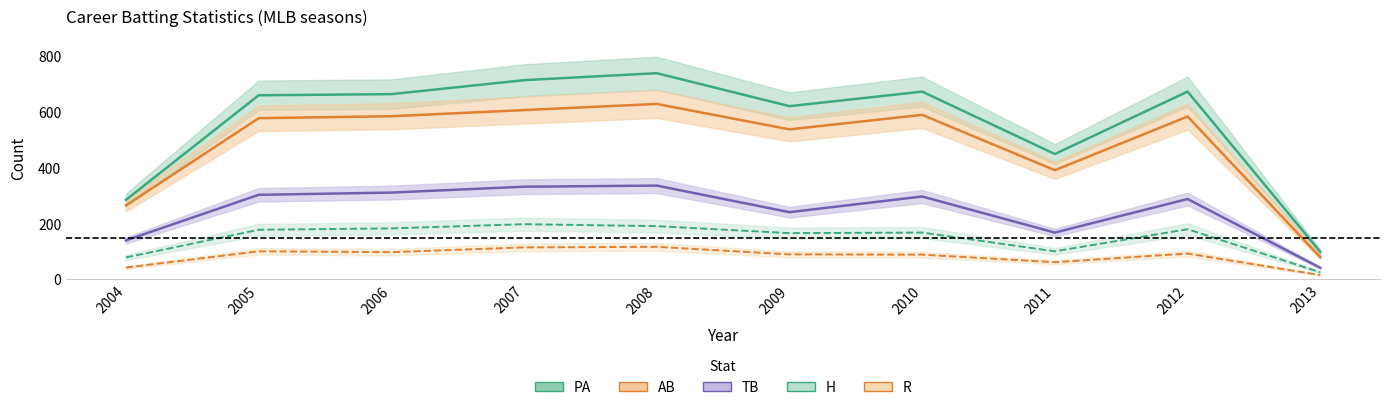

What is the maximum value shown in the chart?

736